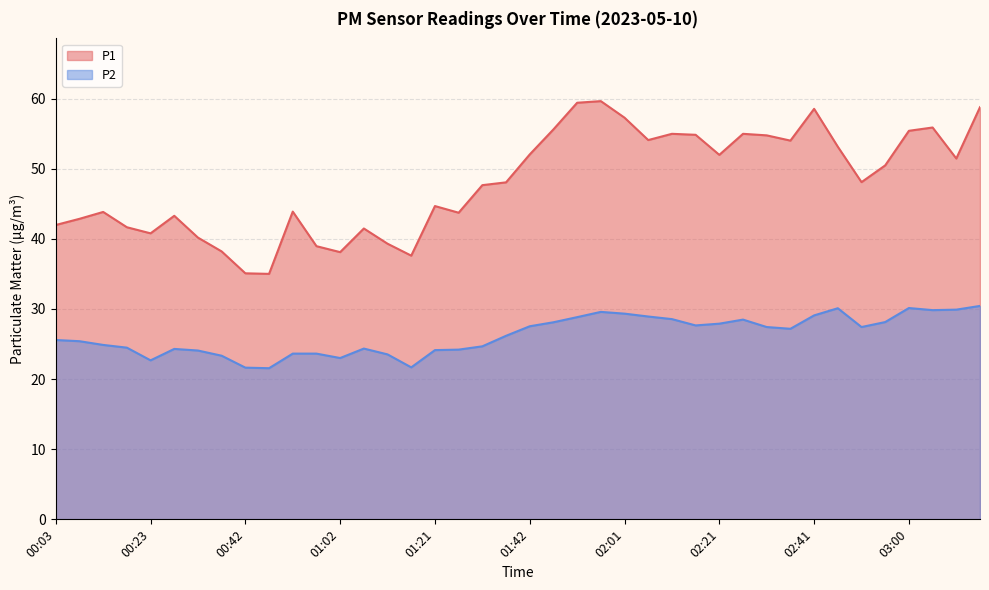

What is the difference between the second highest and second lowest values in the P1 series?

24.3